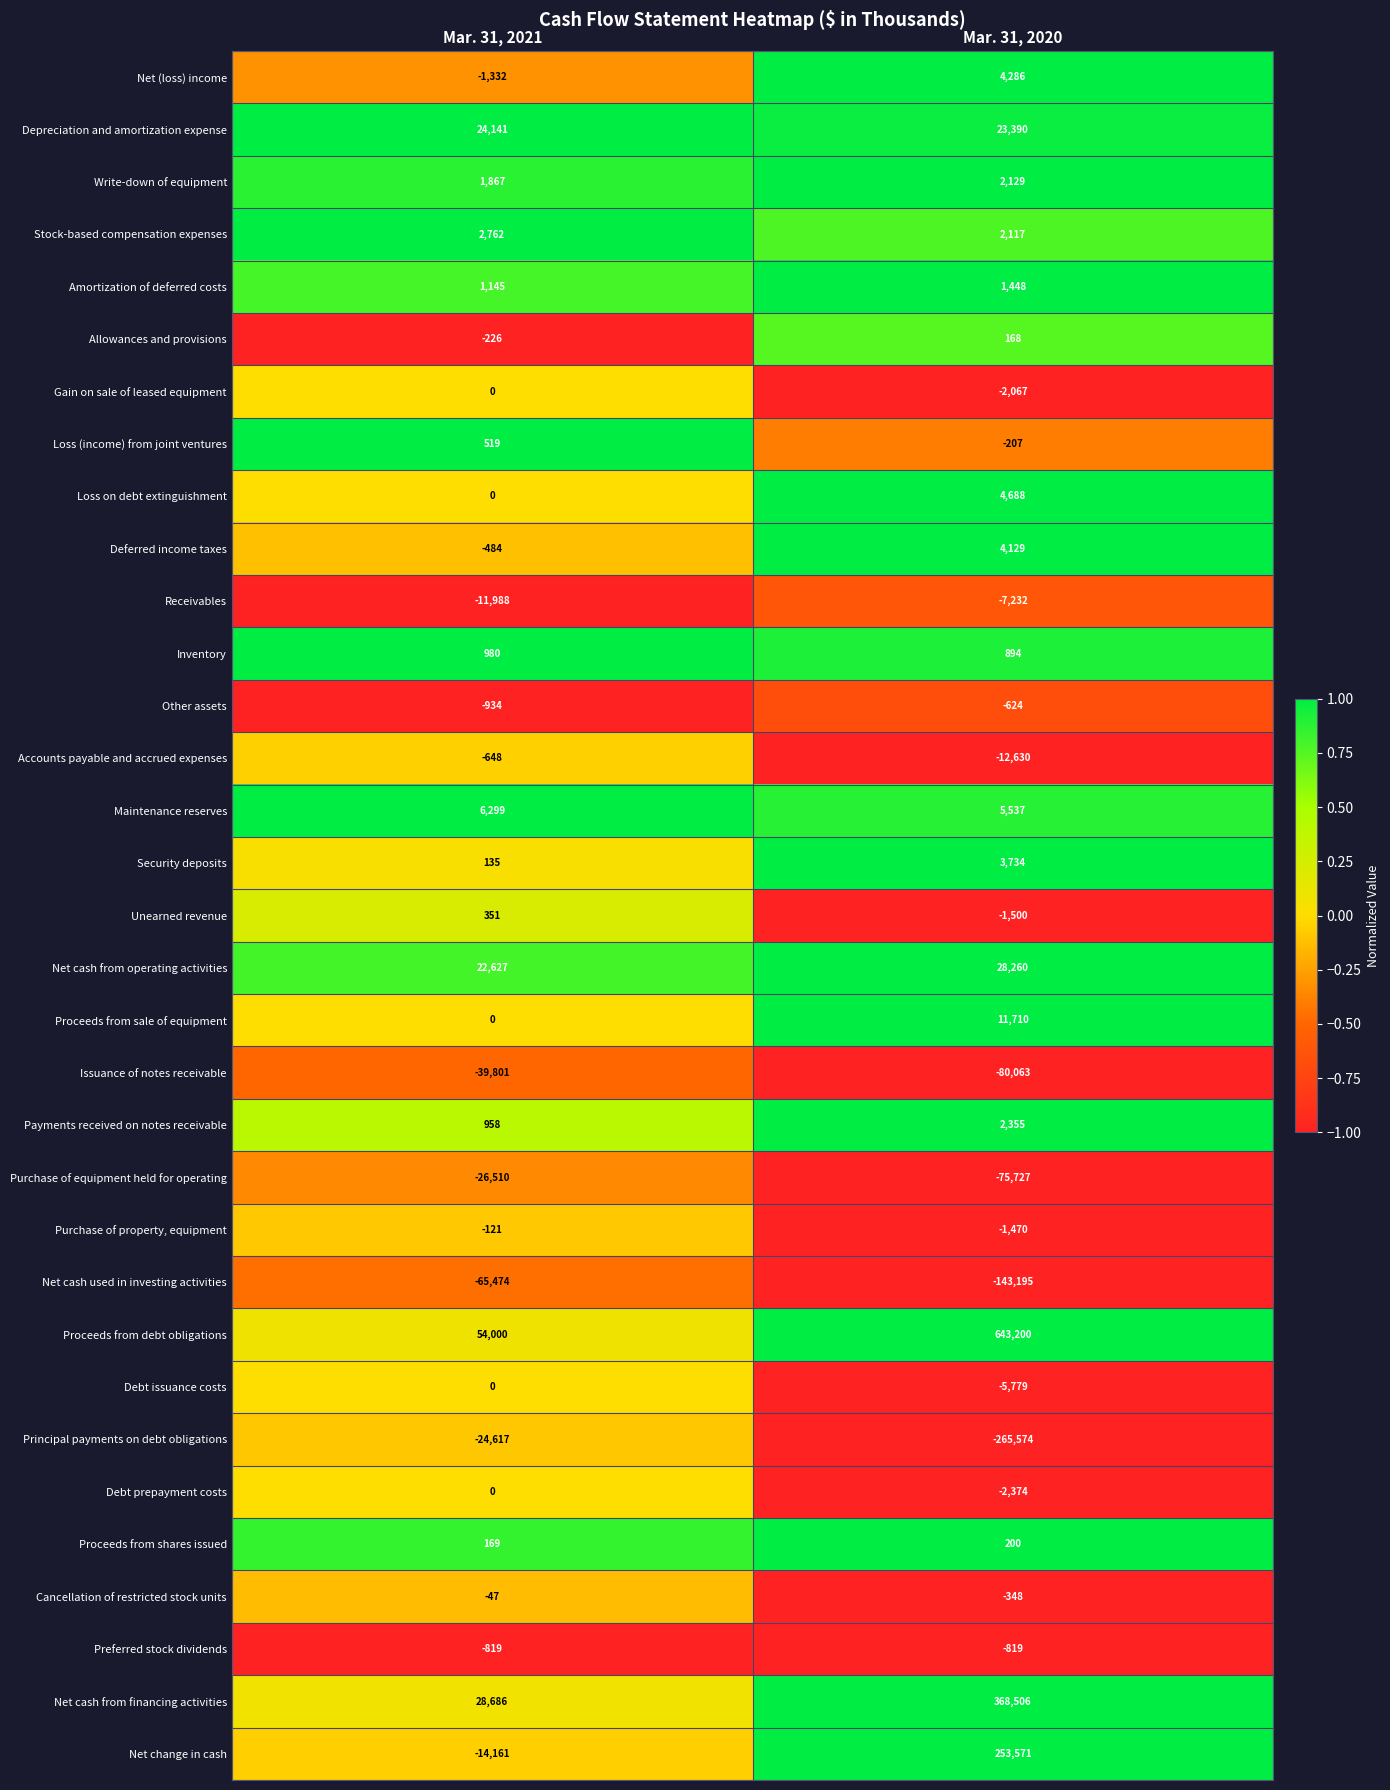

What is the greatest value displayed?

643200